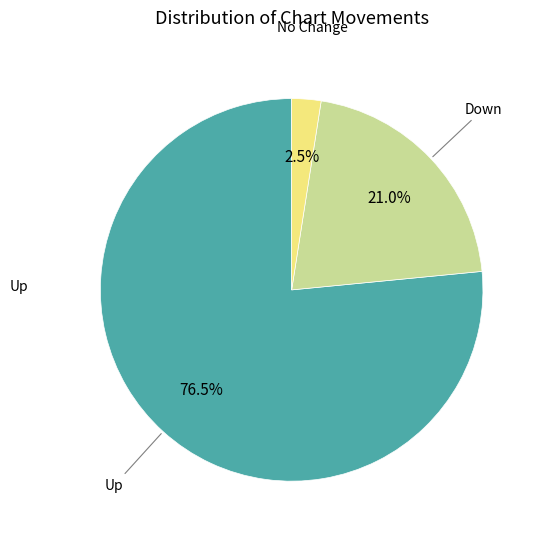

To the nearest percent, what is the difference between the largest and smallest slice percentages?

74%